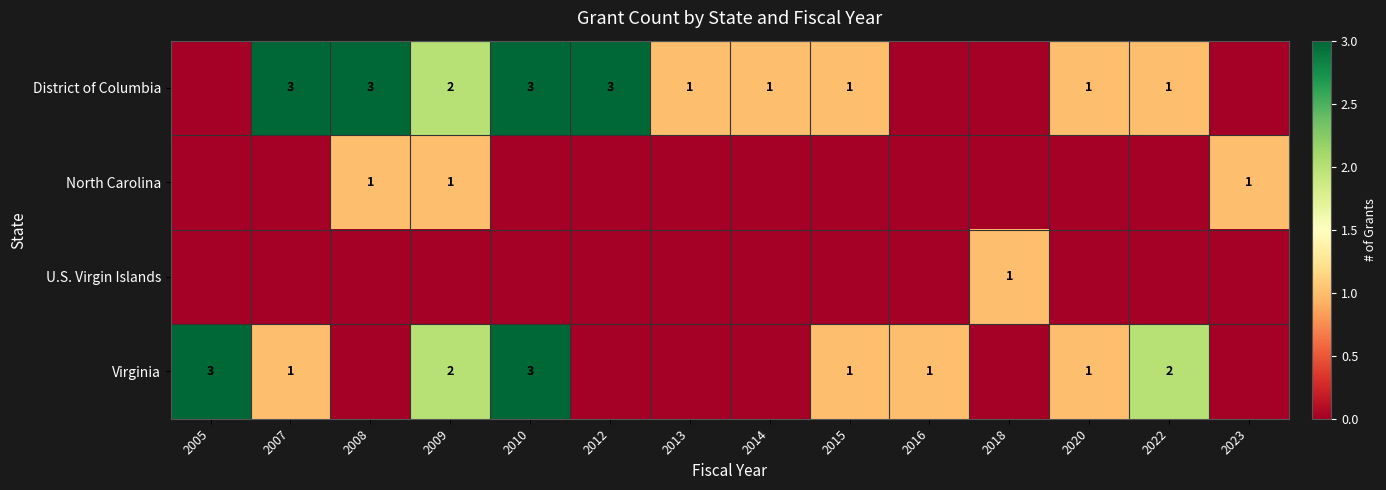

True or false: District of Columbia has a value of 3 at 2008.

True